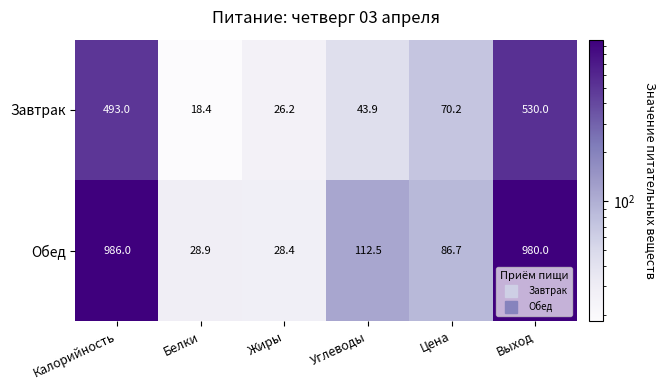

Is it true that Обед equals 112.5 at Углеводы?

True